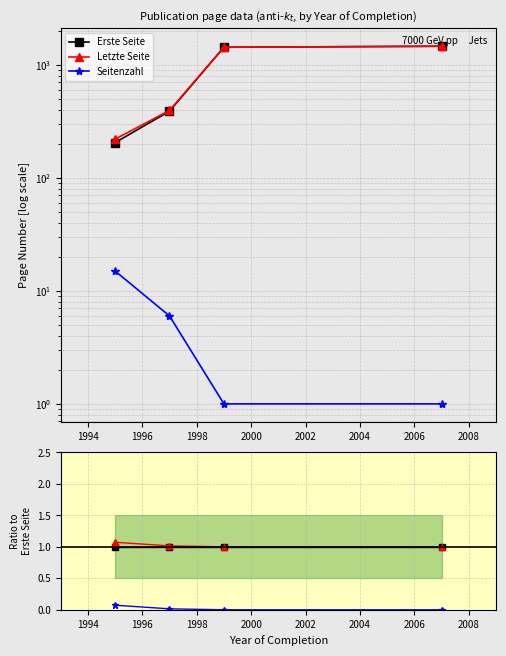

True or false: Erste Seite has more than 1 points higher than both neighbors.

False